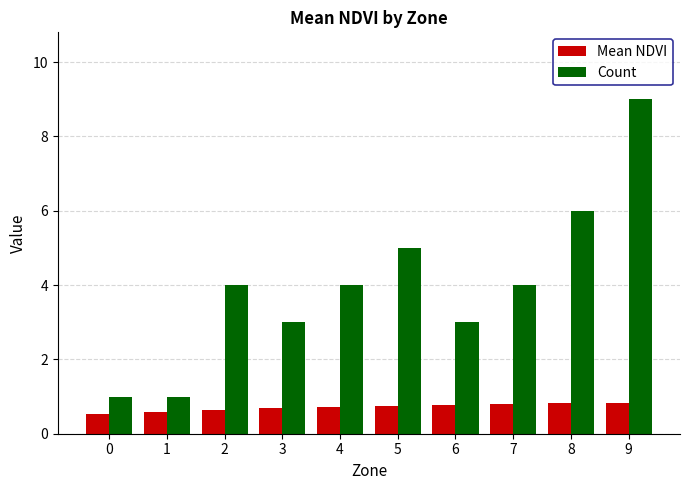

True or false: Count has a value of 6.2 at 2.

False